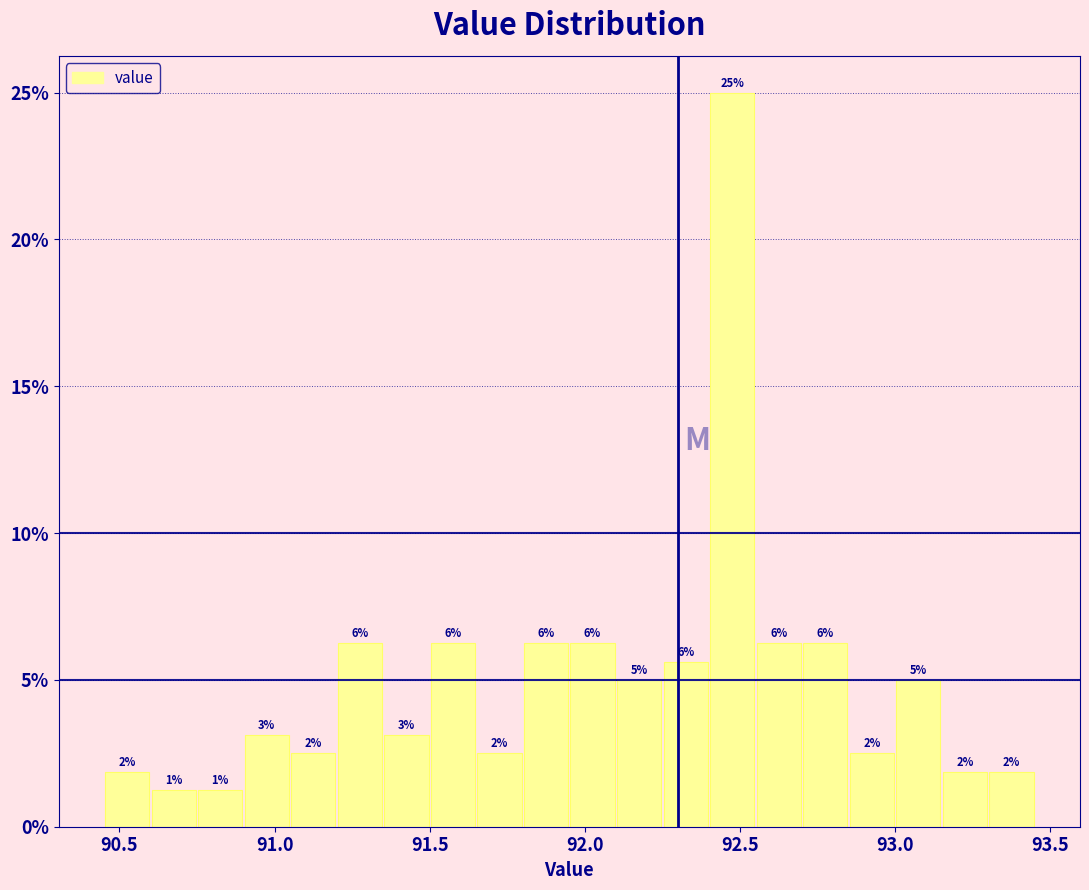

Around what value on the x-axis is the tallest bar? Give the approximate position of its centre, as read against the axis.

92.50